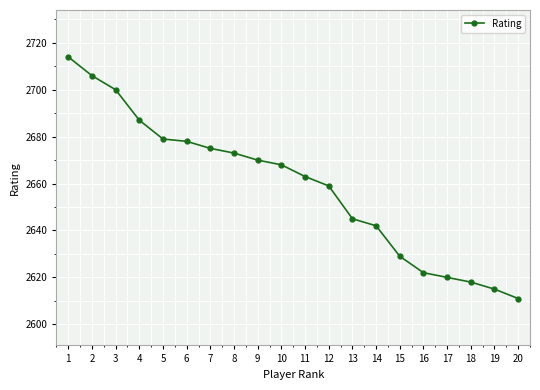

How many series are shown in this chart?

1